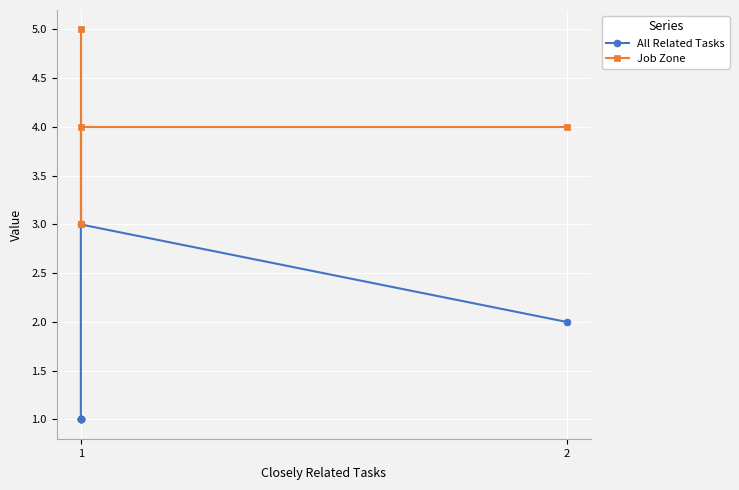

How many interior local peaks does the Job Zone series have?

1